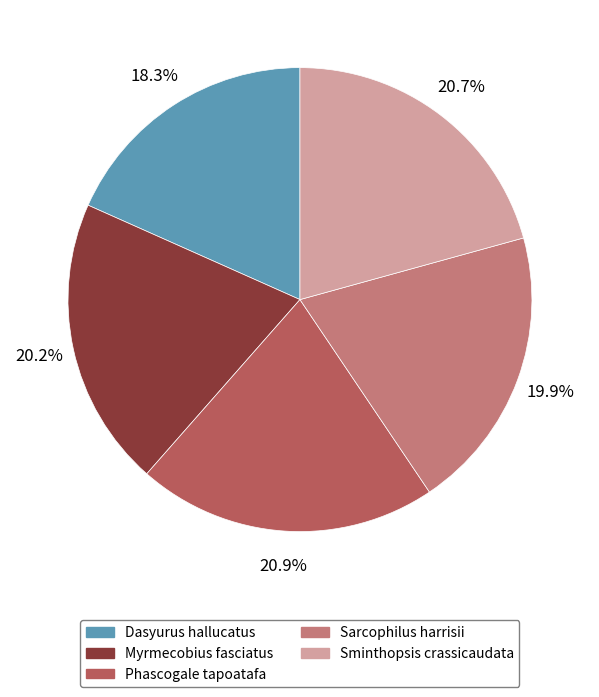

Which has a higher value, Dasyurus hallucatus or Sarcophilus harrisii?

Sarcophilus harrisii